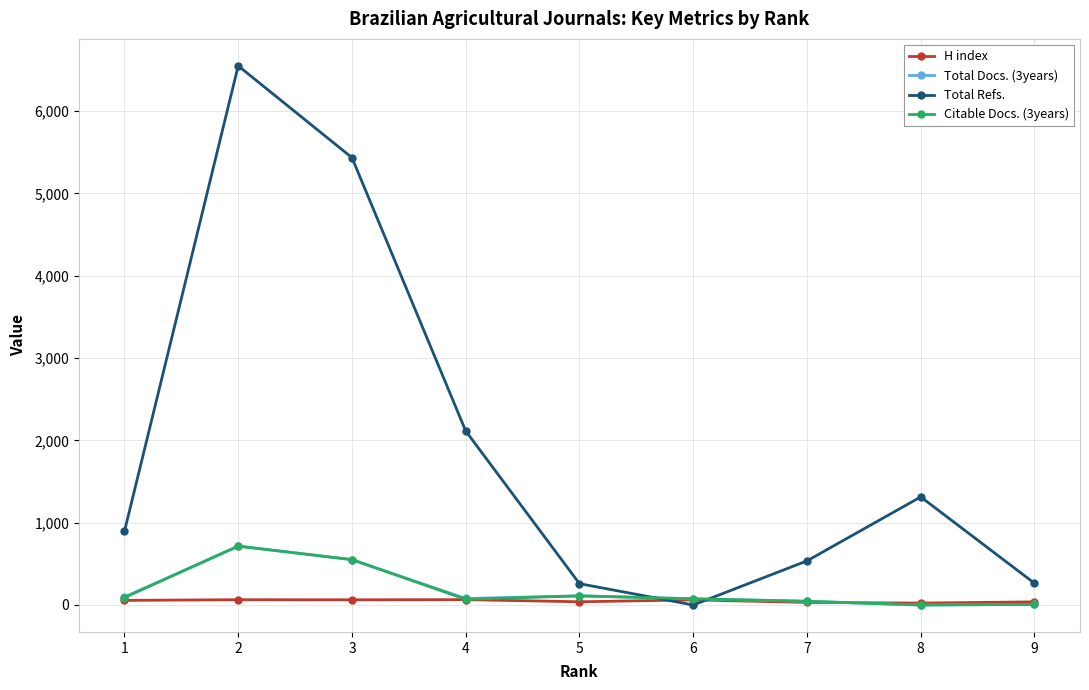

What is the total value across all series at 8?

1336